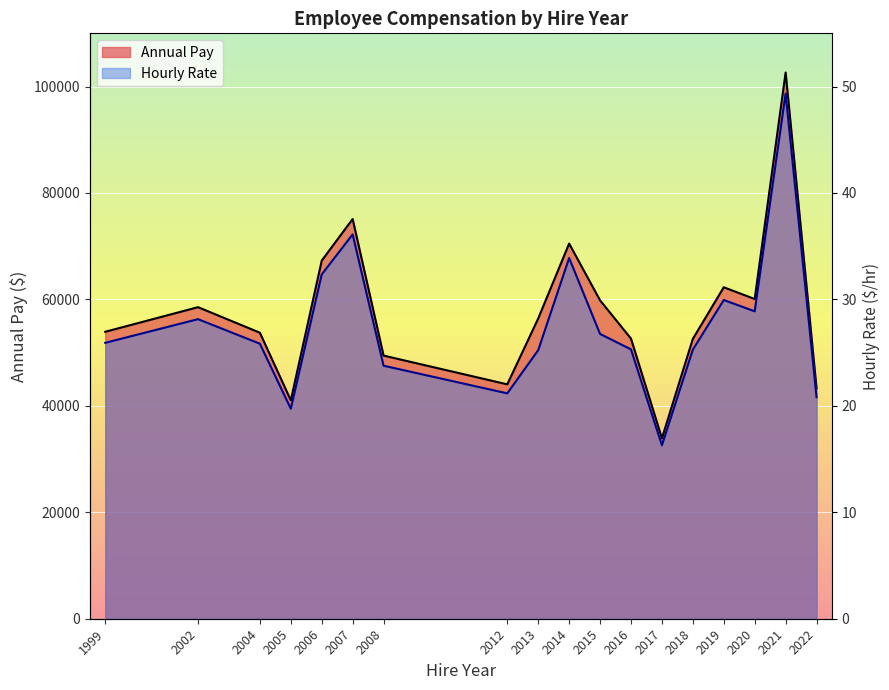

Reading left to right, what are all the values shown in this chart?

Annual Pay: 1999=53919.6	2002=58544.2	2004=53743.6	2005=41045.7	2006=67288.8	2007=75108.6	2008=49443.9	2012=44042.4	2013=56420.0	2014=70495.1	2015=59827.3	2016=52636.7	2017=33901.4	2018=52584.7	2019=62283.8	2020=60075.9	2021=102635.3	2022=43293.4
Hourly Rate: 1999=25.9	2002=28.1	2004=25.8	2005=19.7	2006=32.4	2007=36.1	2008=23.8	2012=21.2	2013=25.2	2014=33.9	2015=26.8	2016=25.3	2017=16.3	2018=25.3	2019=29.9	2020=28.9	2021=49.3	2022=20.8